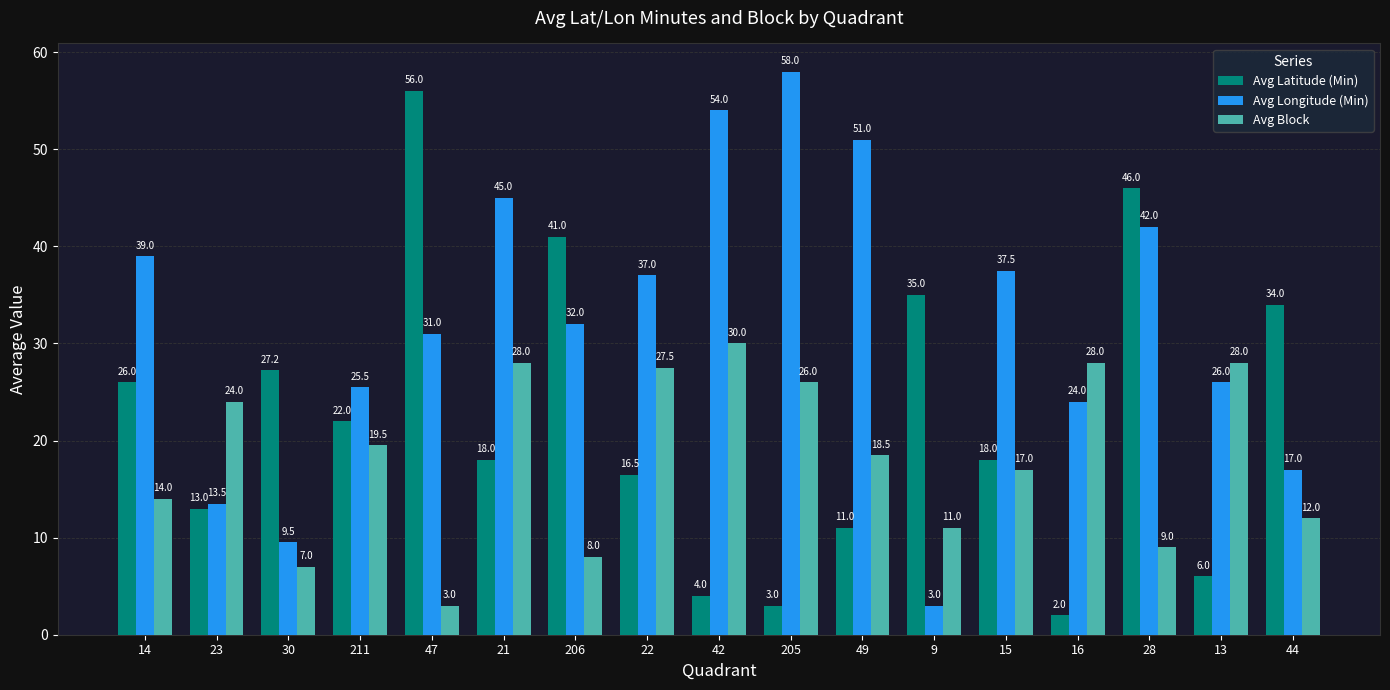

What is the sum of all Avg Longitude (Min) values?

545.0